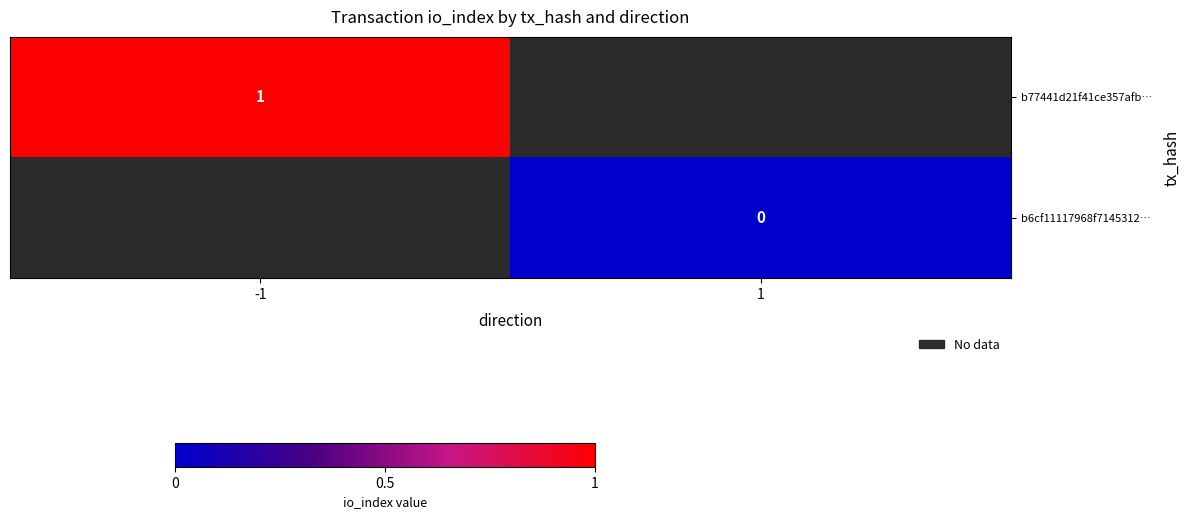

Between 1 and -1, which is larger?

-1